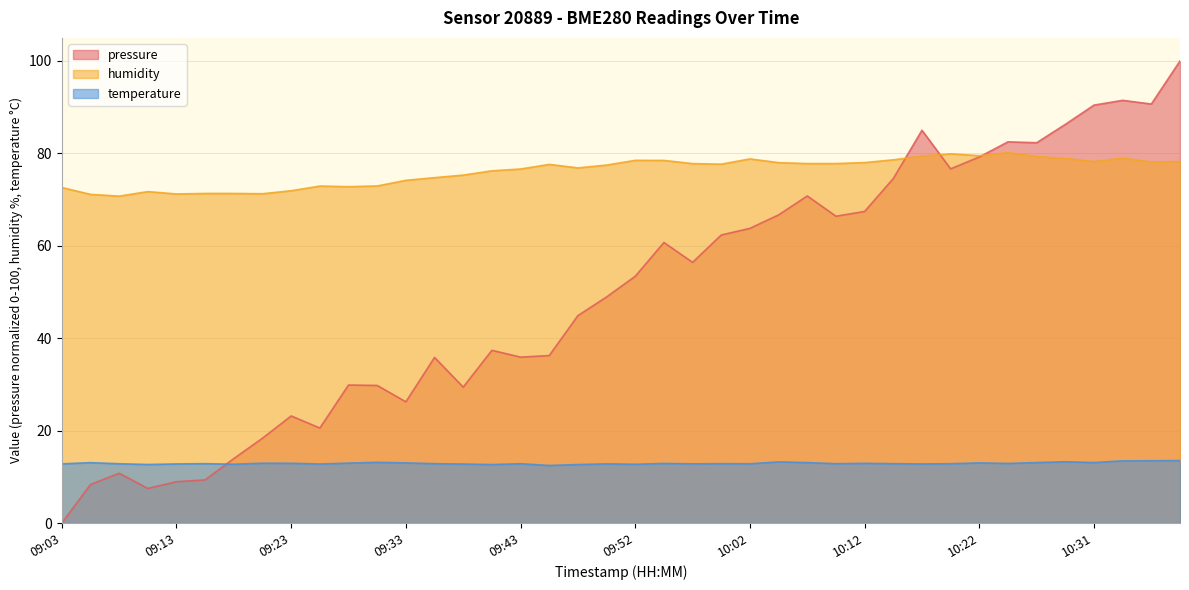

Reading left to right, list all the values displayed in this chart.

pressure: 09:03=0.0	09:06=8.3	09:08=10.8	09:11=7.5	09:13=8.9	09:16=9.3	09:18=14.0	09:21=18.4	09:23=23.2	09:25=20.6	09:28=29.9	09:31=29.8	09:33=26.2	09:35=35.8	09:38=29.4	09:40=37.4	09:43=35.9	09:45=36.2	09:48=44.9	09:50=48.9	09:52=53.4	09:55=60.7	09:57=56.4	10:00=62.3	10:02=63.8	10:05=66.7	10:07=70.8	10:10=66.4	10:12=67.4	10:14=74.6	10:17=85.0	10:19=76.7	10:22=79.2	10:24=82.5	10:27=82.3	10:29=86.3	10:31=90.4	10:34=91.5	10:36=90.7	10:39=100.0
humidity: 09:03=72.6	09:06=71.1	09:08=70.8	09:11=71.7	09:13=71.2	09:16=71.3	09:18=71.3	09:21=71.3	09:23=71.9	09:25=72.9	09:28=72.8	09:31=73.0	09:33=74.2	09:35=74.8	09:38=75.3	09:40=76.2	09:43=76.6	09:45=77.6	09:48=76.9	09:50=77.5	09:52=78.5	09:55=78.5	09:57=77.8	10:00=77.7	10:02=78.8	10:05=78.0	10:07=77.8	10:10=77.8	10:12=78.0	10:14=78.6	10:17=79.4	10:19=79.9	10:22=79.5	10:24=80.2	10:27=79.3	10:29=78.9	10:31=78.2	10:34=79.0	10:36=78.2	10:39=78.2
temperature: 09:03=12.8	09:06=13.1	09:08=12.8	09:11=12.7	09:13=12.8	09:16=12.8	09:18=12.7	09:21=12.9	09:23=12.9	09:25=12.8	09:28=13.0	09:31=13.1	09:33=13.0	09:35=12.8	09:38=12.8	09:40=12.7	09:43=12.8	09:45=12.5	09:48=12.7	09:50=12.8	09:52=12.7	09:55=12.9	09:57=12.8	10:00=12.8	10:02=12.8	10:05=13.2	10:07=13.1	10:10=12.8	10:12=12.9	10:14=12.8	10:17=12.8	10:19=12.8	10:22=13.0	10:24=12.9	10:27=13.1	10:29=13.3	10:31=13.1	10:34=13.5	10:36=13.5	10:39=13.5